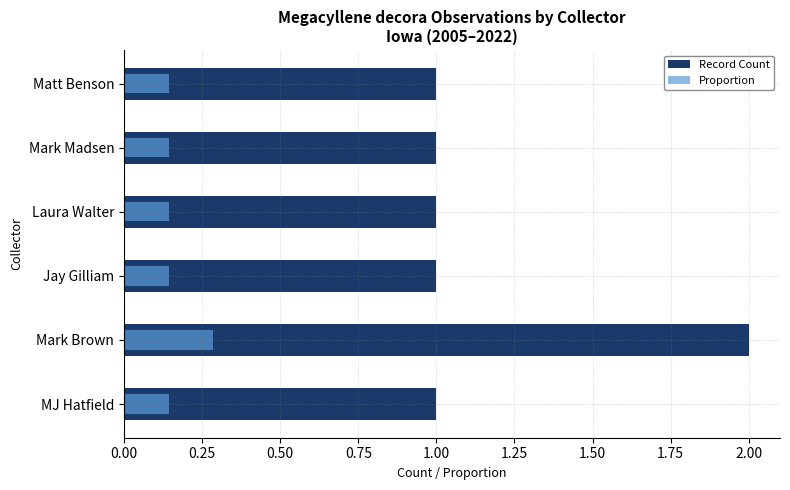

List the series in order of their peak value, highest first.

Record Count, Proportion